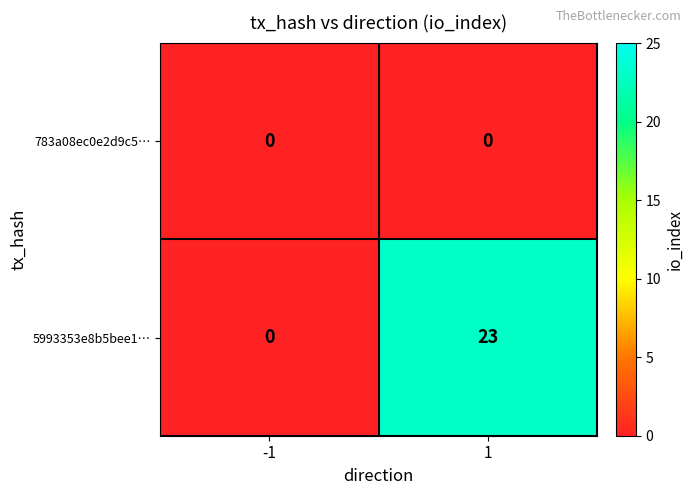

At how many categories does at least one series exceed 2?

1